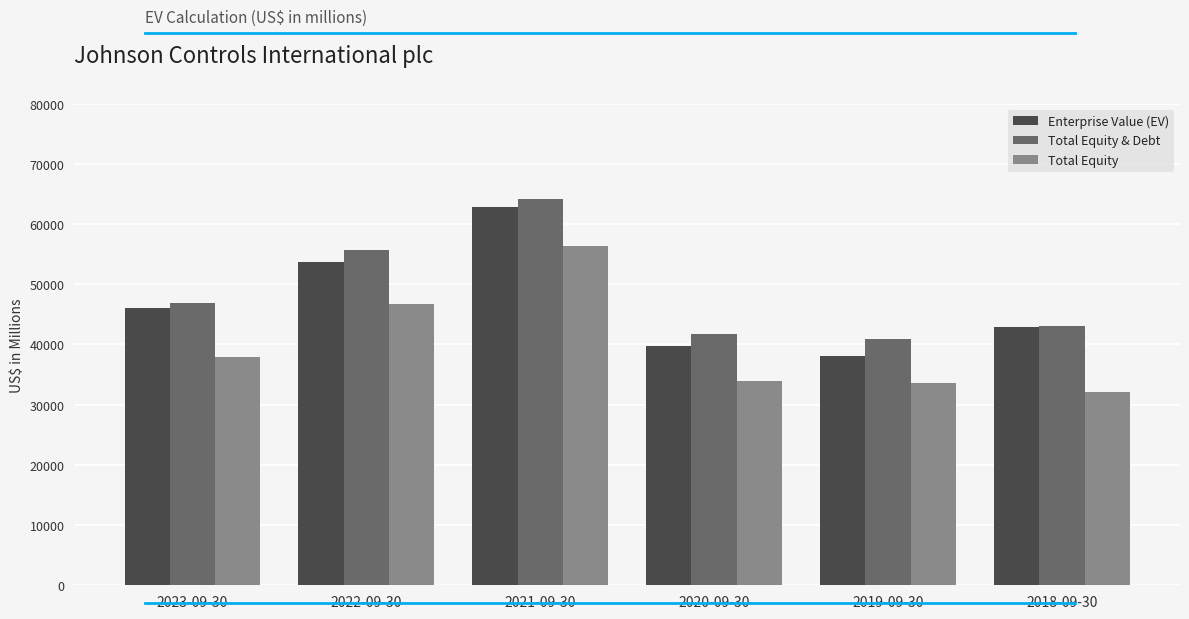

Which series changed the most between 2023-09-30 and 2022-09-30?

Total Equity & Debt